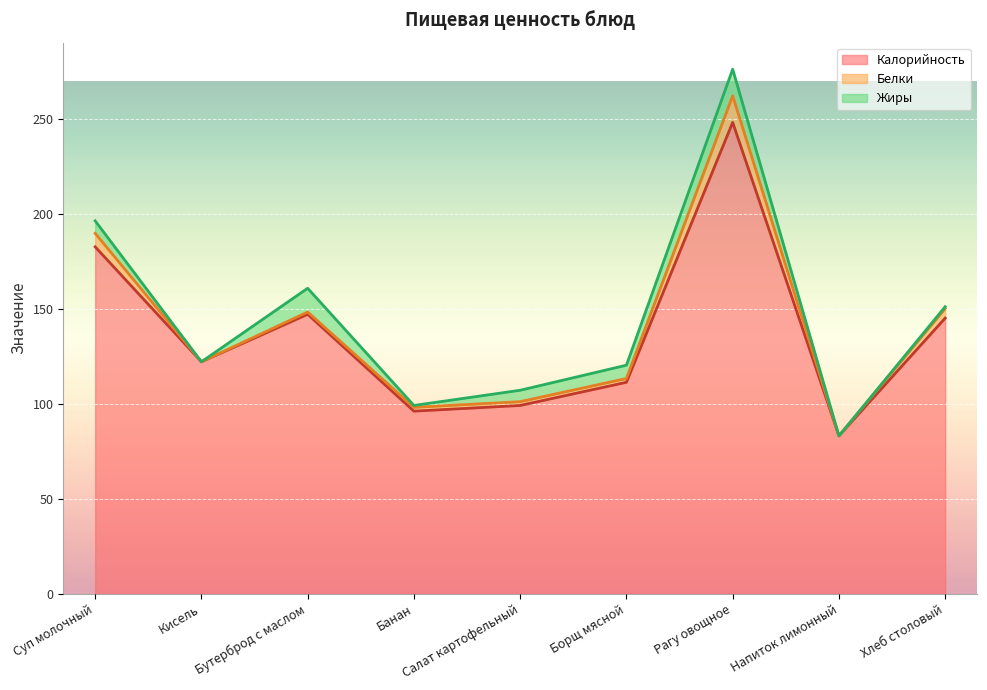

What is the average value of the Белки series?

3.7